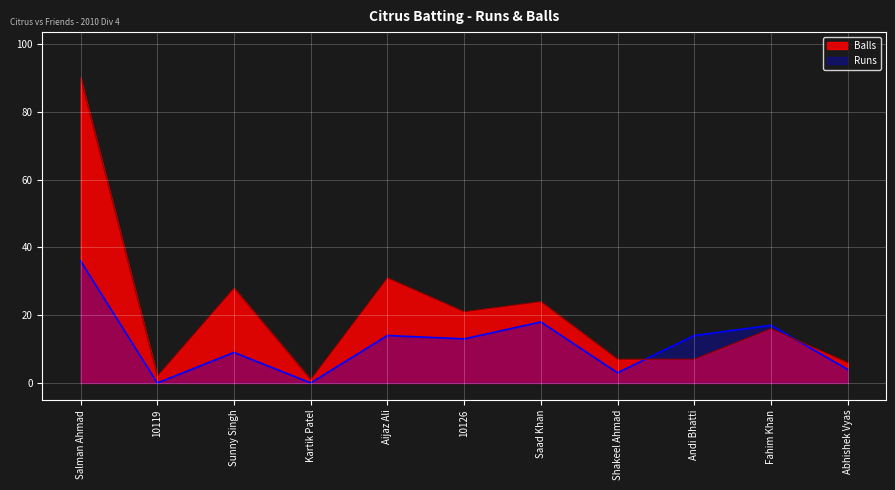

Which series has the widest spread of values?

Balls